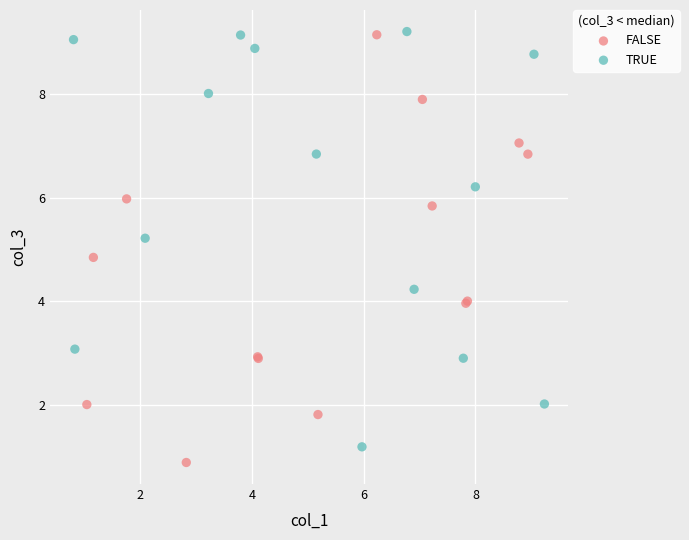

Which series has the widest spread of Y values?

FALSE